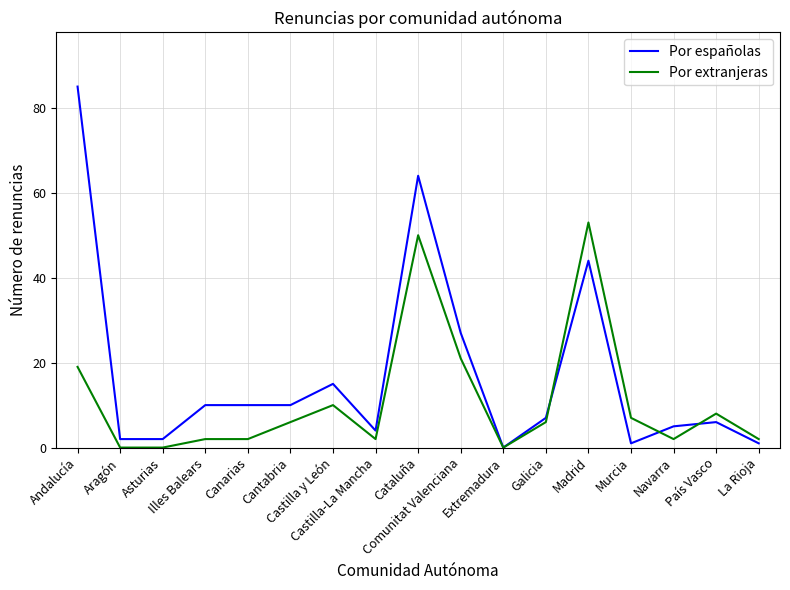

What is the difference between the Por españolas values at Asturias and Castilla y León?

13